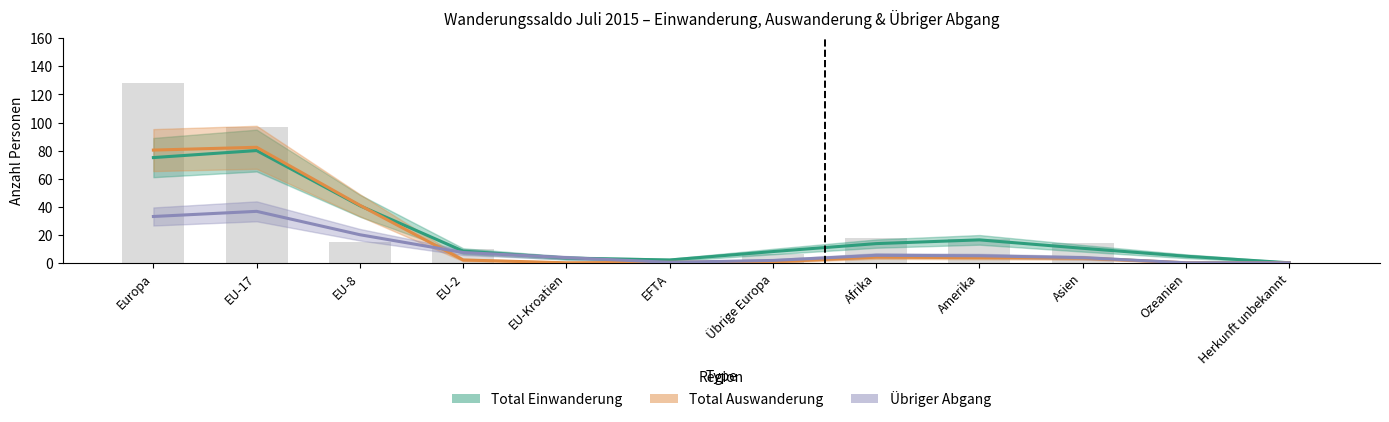

Where does the Übriger Abgang series first go above 4?

Europa